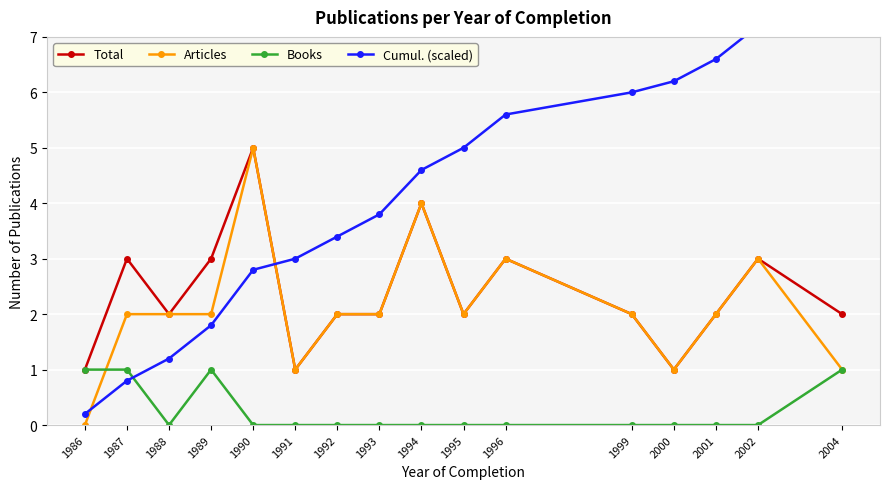

What is the difference between the Articles values at 1995 and 1990?

3